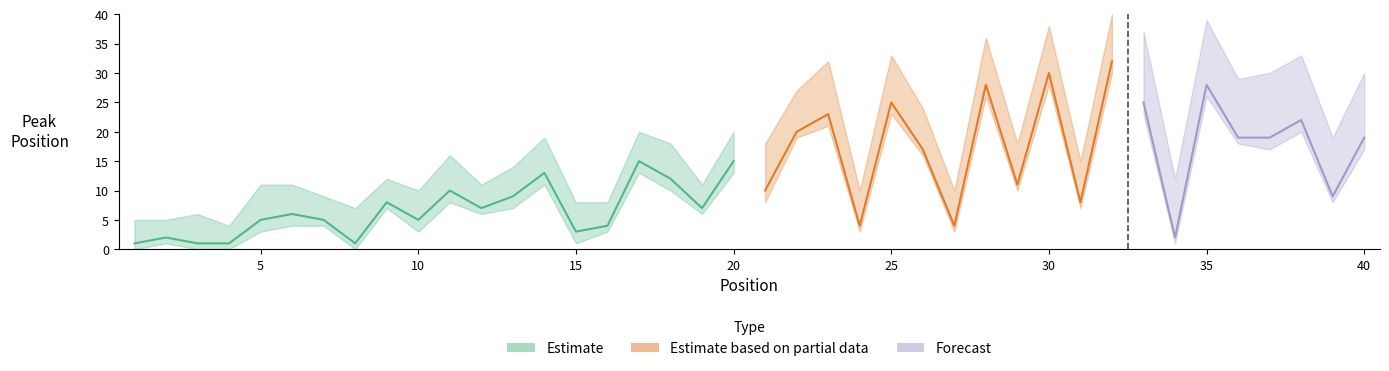

What is the value of the Peak Position point at the 7th from the left?

5